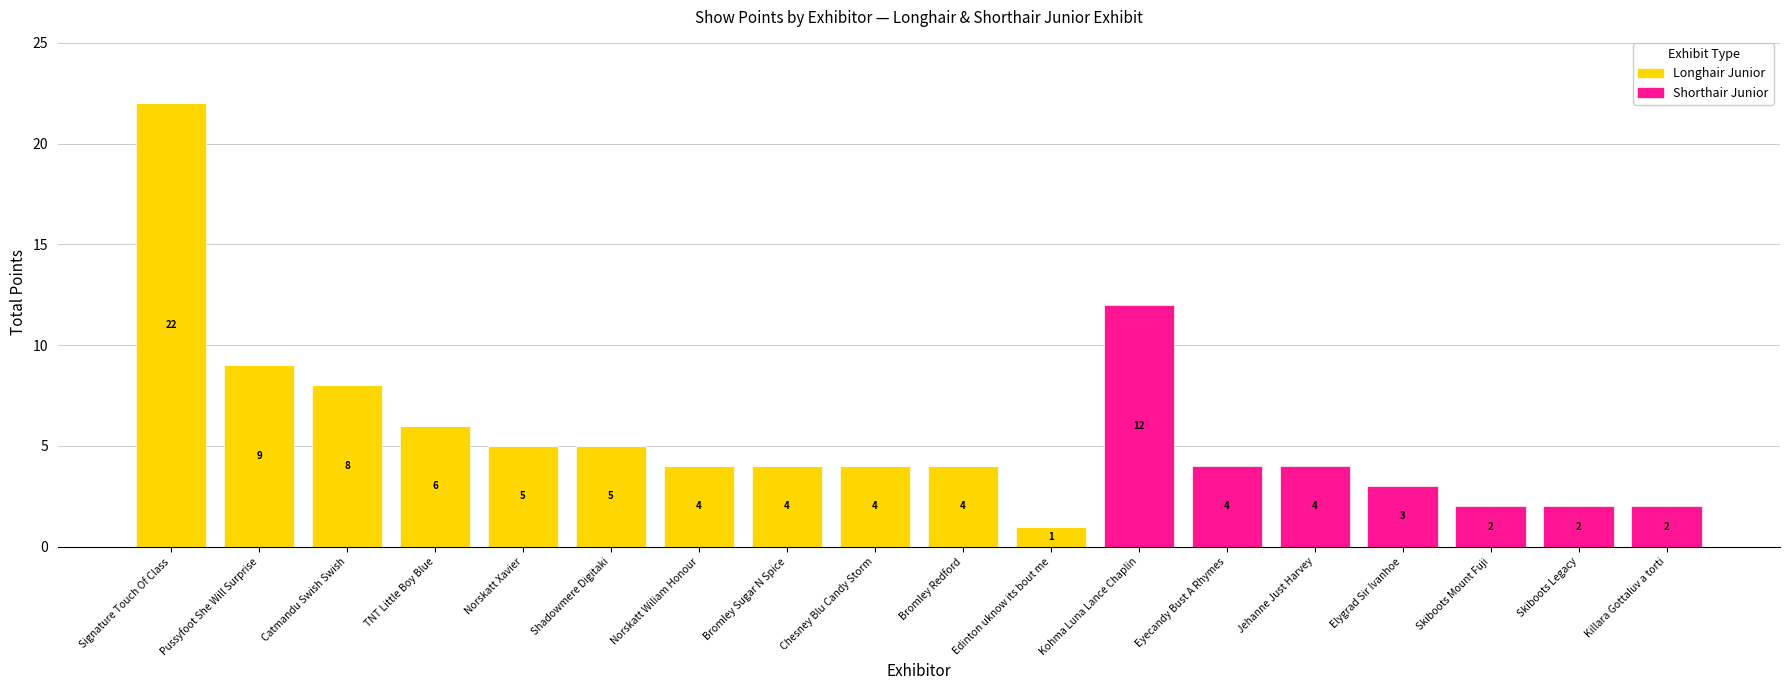

At which category is the sum across all series the highest?

Signature Touch Of Class